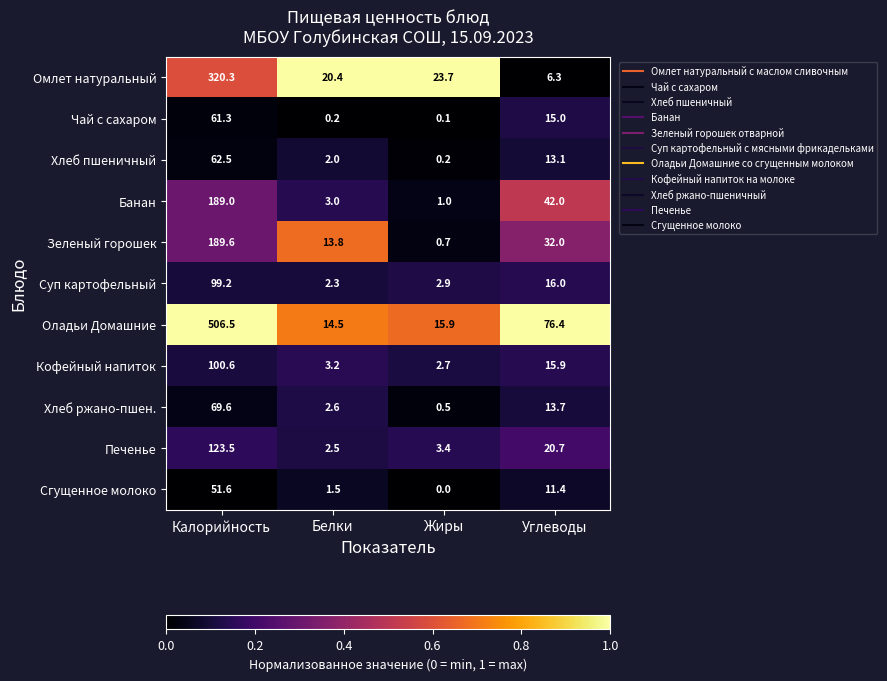

True or false: Омлет натуральный has a value of 10.9 at Углеводы.

False